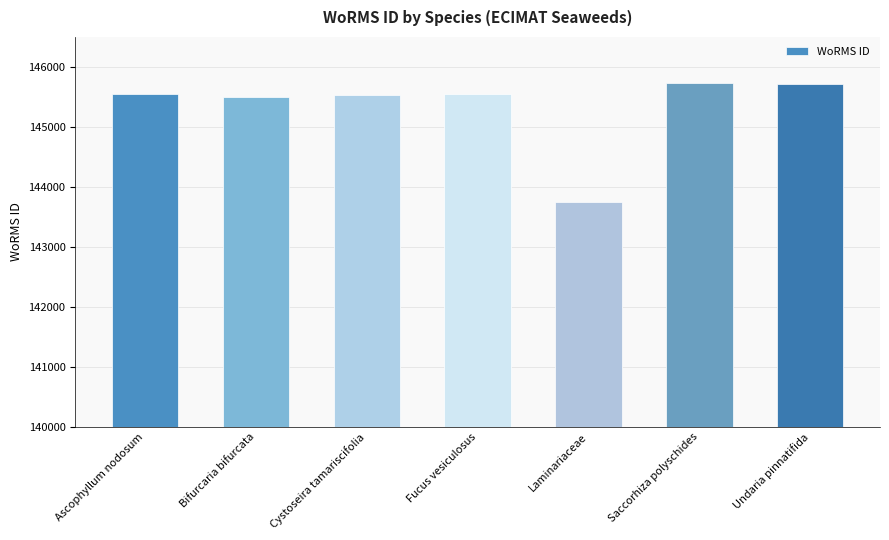

Which label corresponds to the smallest value in the chart?

Laminariaceae